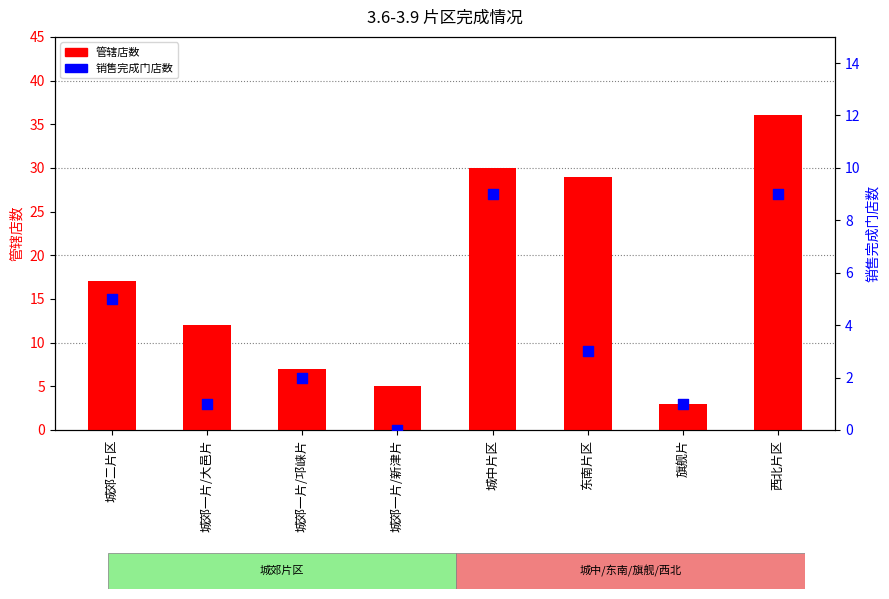

Which series reaches the minimum Y coordinate?

销售完成门店数